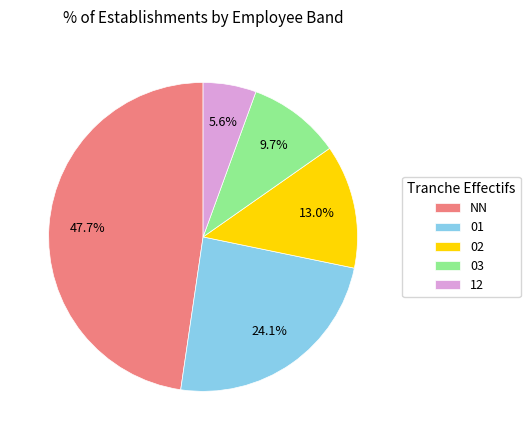

Which category has the smallest portion of the pie?

12